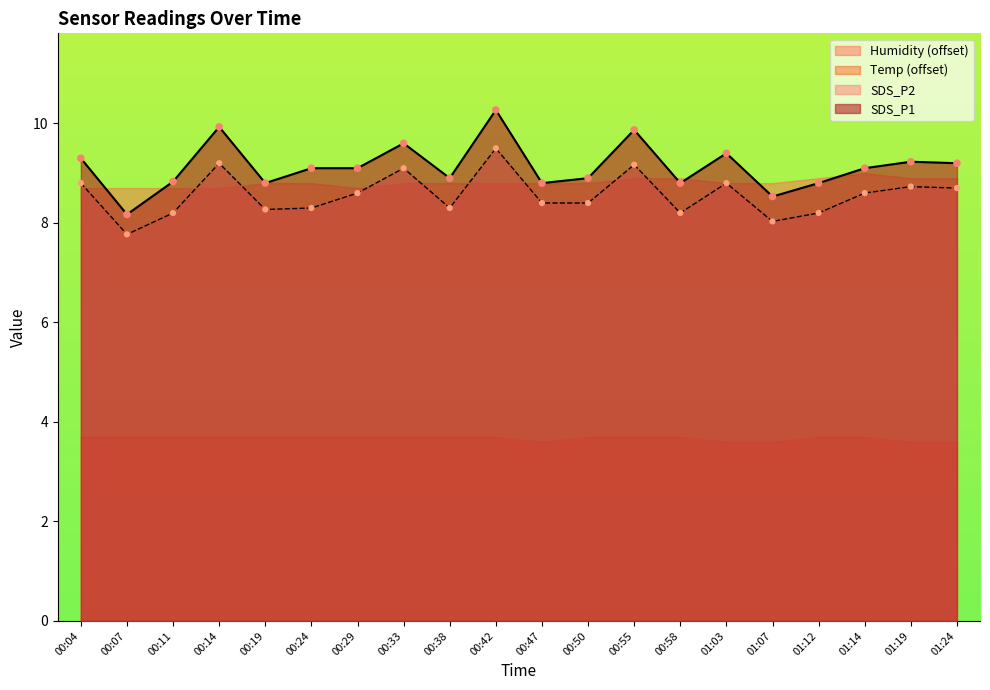

Which series contains the lowest Y value?

SDS_P2